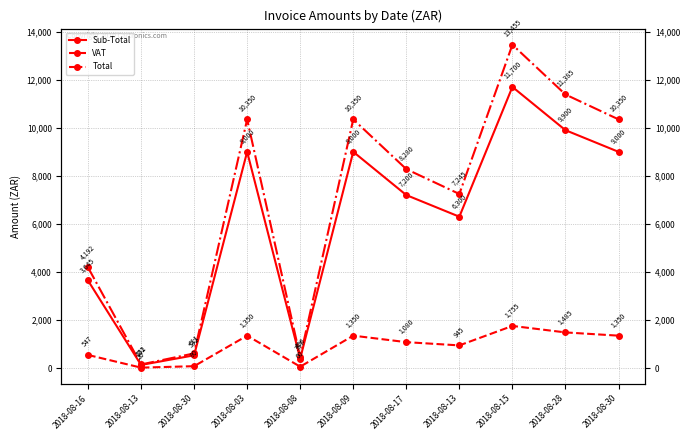

List the labels in order of VAT value, largest first.

2018-08-15, 2018-08-28, 2018-08-03, 2018-08-09, 2018-08-30, 2018-08-17, 2018-08-13, 2018-08-16, 2018-08-30, 2018-08-08, 2018-08-13